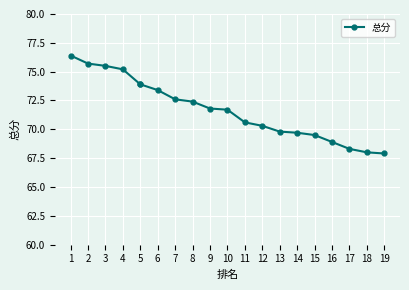

True or false: the data shows 32.7 at 14.

False